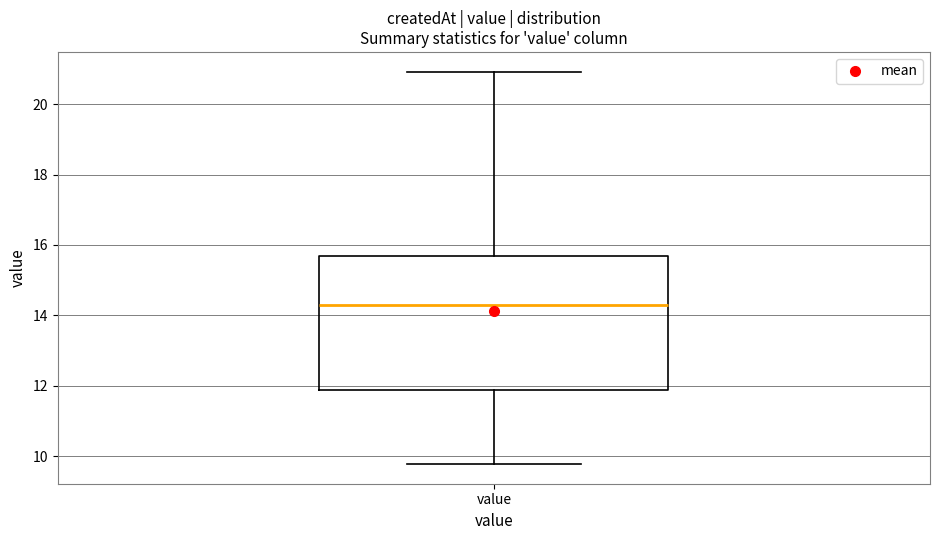

Read this box plot against the y-axis: the position of the median line, the range covered by the box, and the ends of both whiskers. The values are not printed on the chart, so give them approximately, as read against the axis.

median 14.2, box 11.8 to 15.6, whiskers 9.8 to 21.0